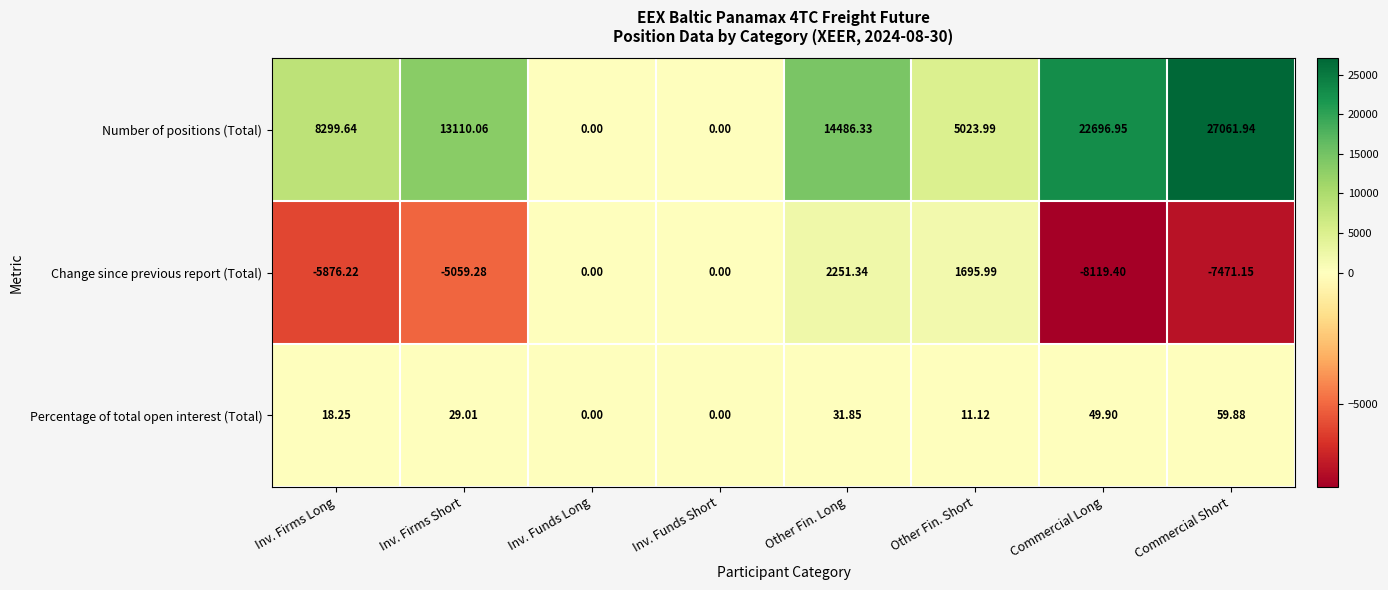

Rank the series by their maximum value, from lowest to highest.

Percentage of total open interest (Total), Change since previous report (Total), Number of positions (Total)